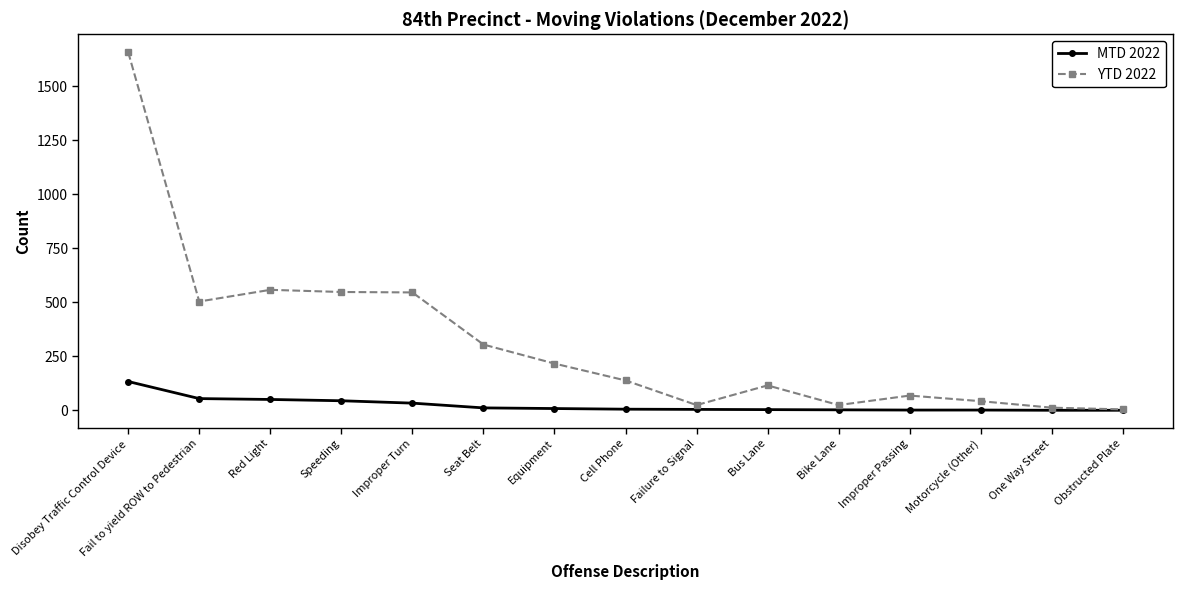

At which category is the sum across all series the highest?

Disobey Traffic Control Device